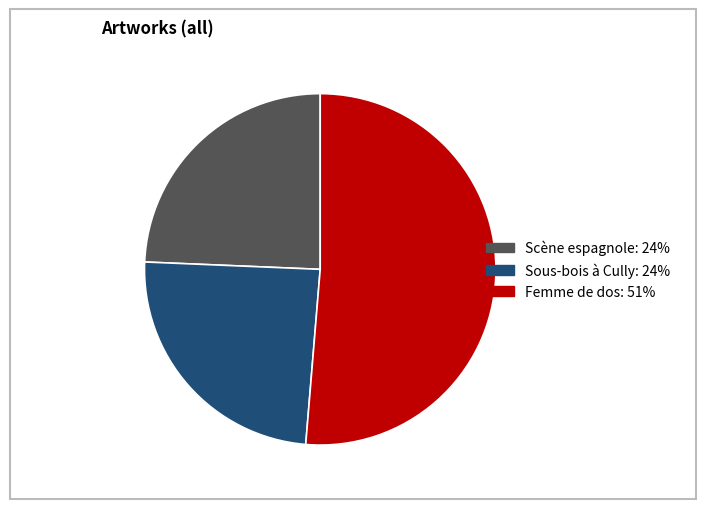

Is it true that Femme de dos is 51% of the pie?

True